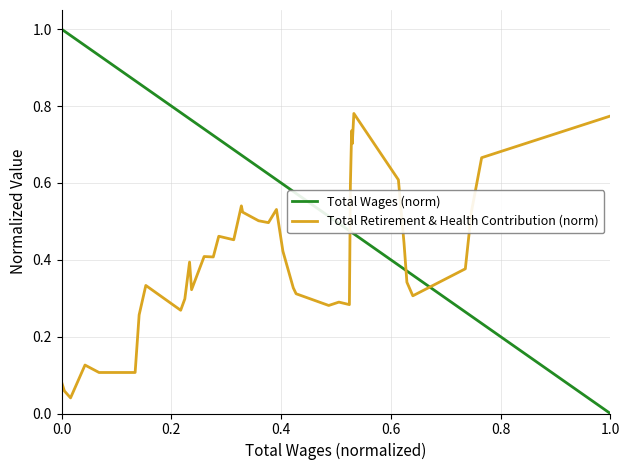

How many times do Total Retirement & Health Contribution (norm) and Total Wages (norm) cross each other?

3